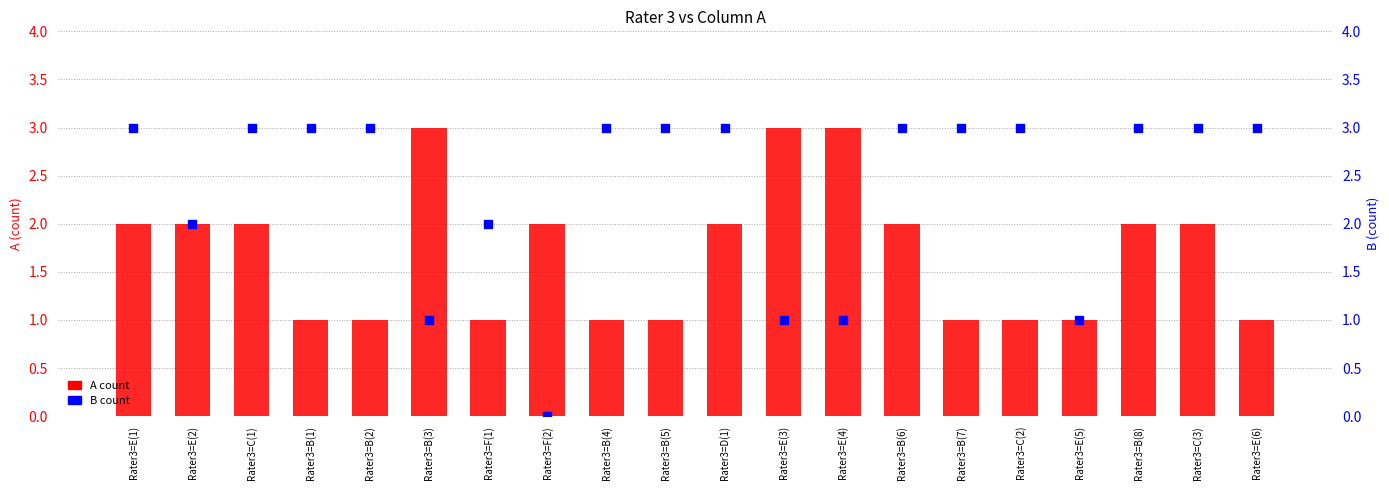

What are all the series names shown in the legend?

A count, B count